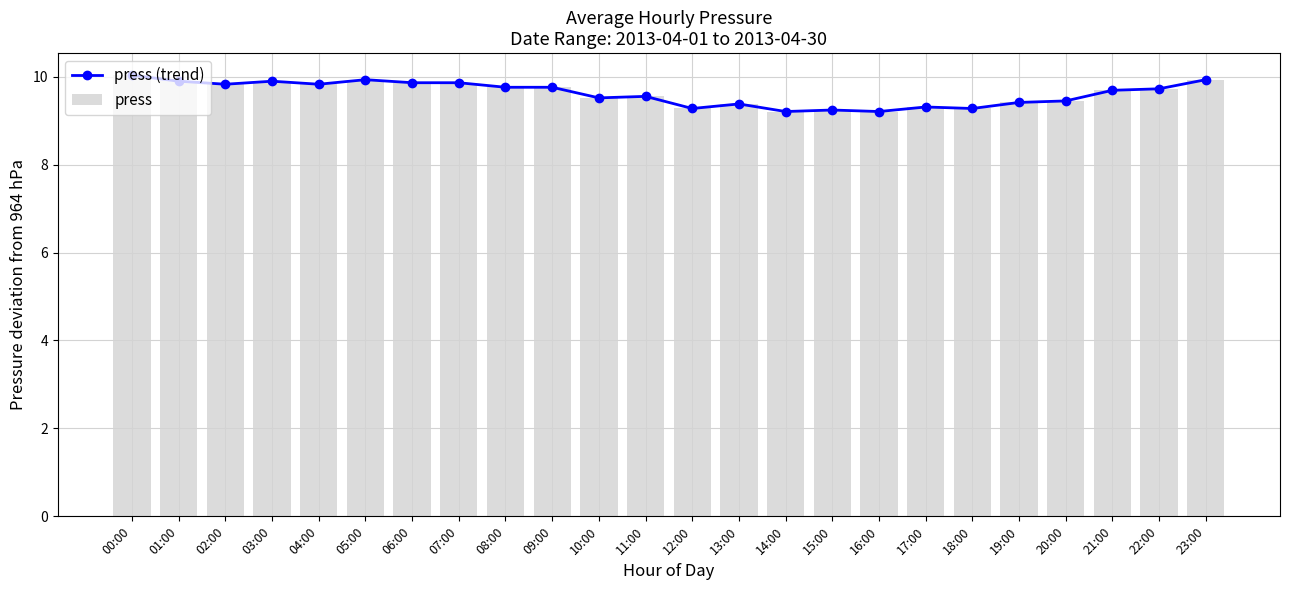

Are the bars grouped side by side (vs. stacked)?

Yes